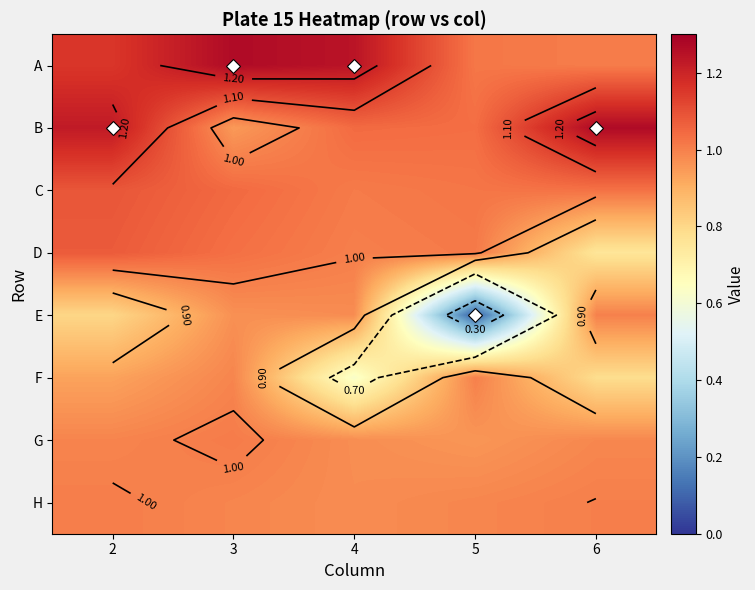

List the series in order of their peak value, lowest first.

E, F, H, G, D, C, B, A